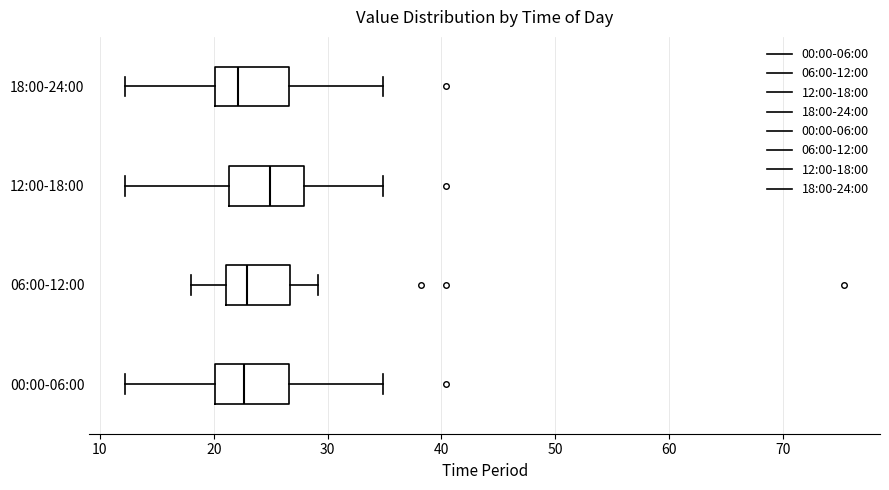

Reading bottom to top, transcribe this box plot: for each box, give where its median line is, the range the box spans, and where its two whiskers end, as read against the x-axis. The values are not printed on the chart, so give them approximately, as read against the axis.

00:00-06:00: median 23, box 20 to 27, whiskers 12 to 35
06:00-12:00: median 23, box 21 to 27, whiskers 18 to 29
12:00-18:00: median 25, box 21 to 28, whiskers 12 to 35
18:00-24:00: median 22, box 20 to 27, whiskers 12 to 35